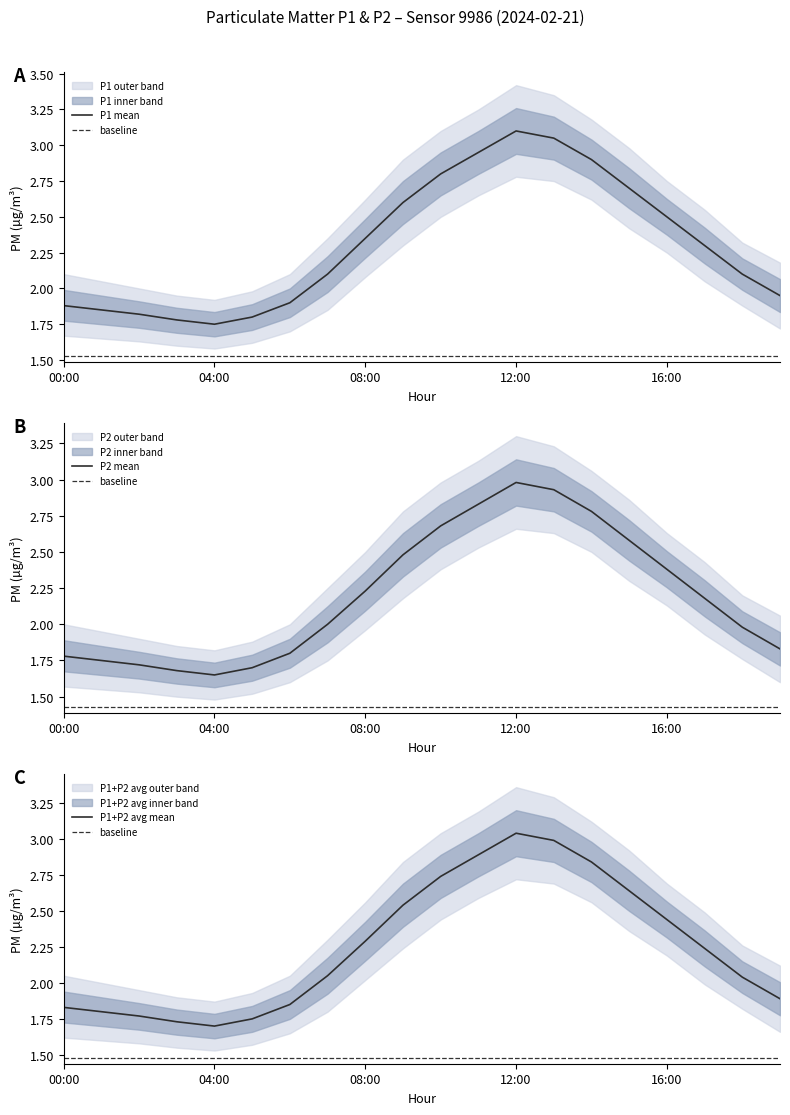

True or false: P1 and P1_upper intersect in this chart.

False